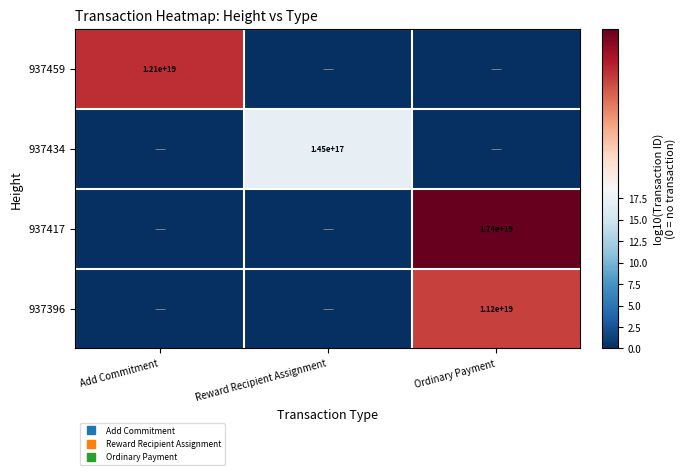

Which series has the largest range (max minus min)?

937417